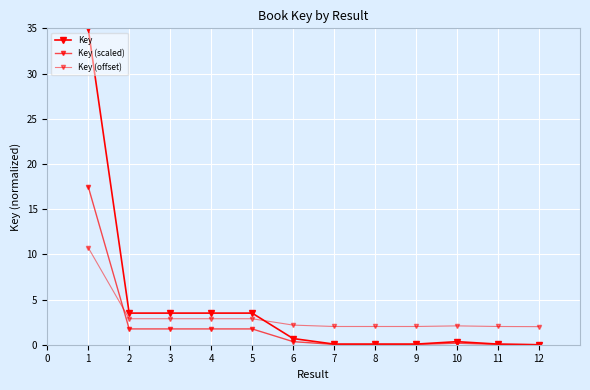

How many intersections are there between Key (scaled) and Key (offset)?

1